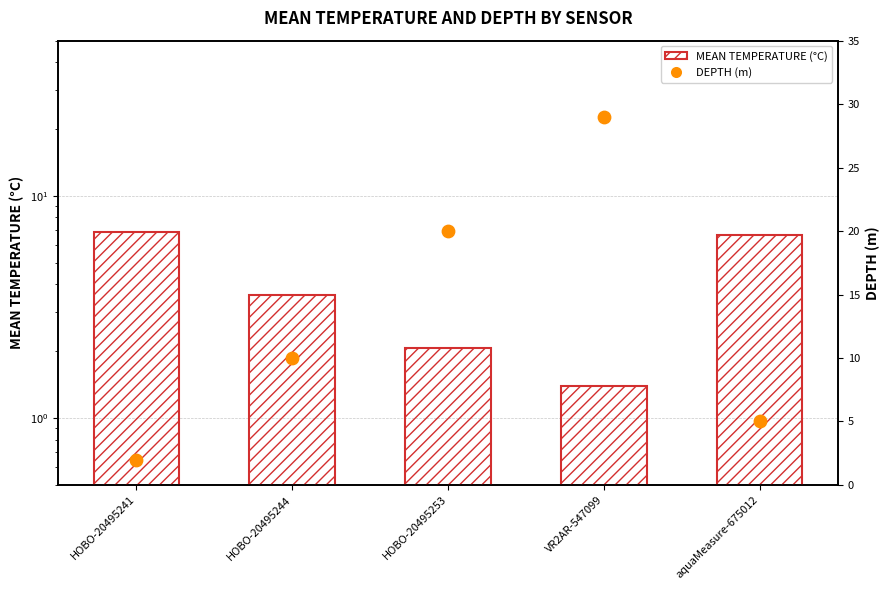

Which series contains the lowest Y value?

MEAN TEMPERATURE (°C)